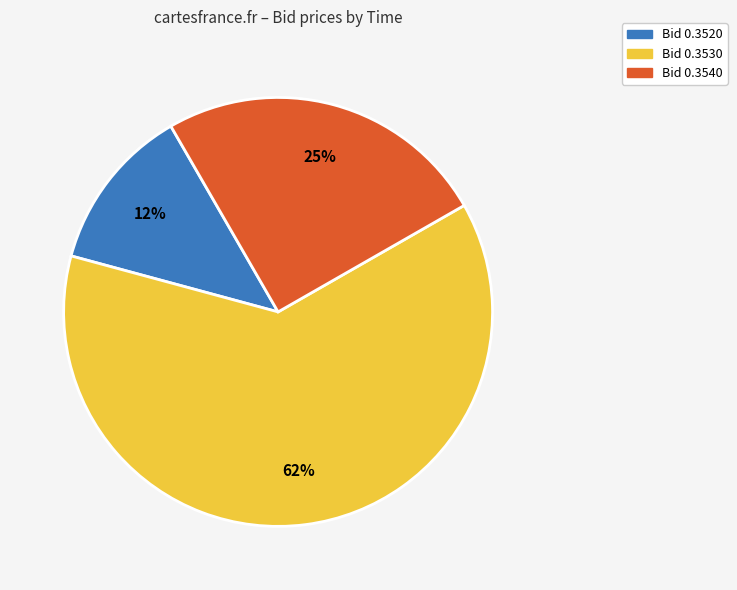

To the nearest percent, what is the average slice percentage?

33%